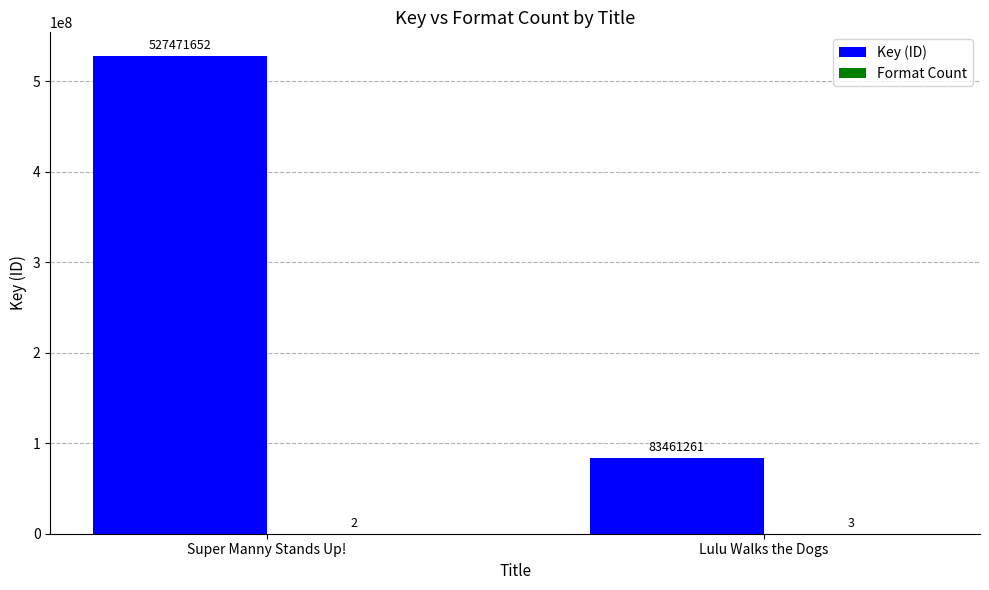

Which label corresponds to the largest value in the chart?

Super Manny Stands Up!